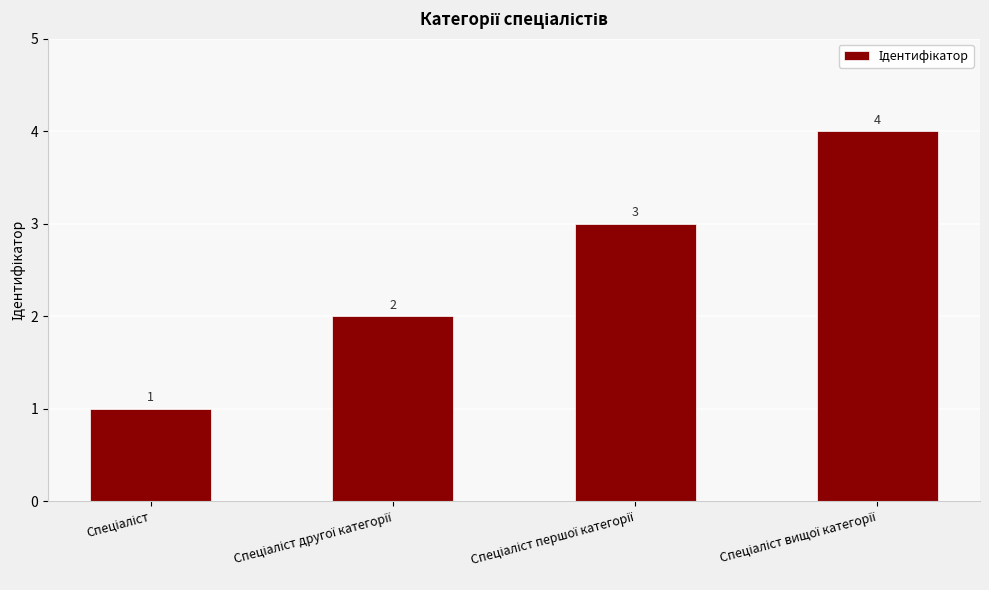

Count the values in the range 2 to 4.

3